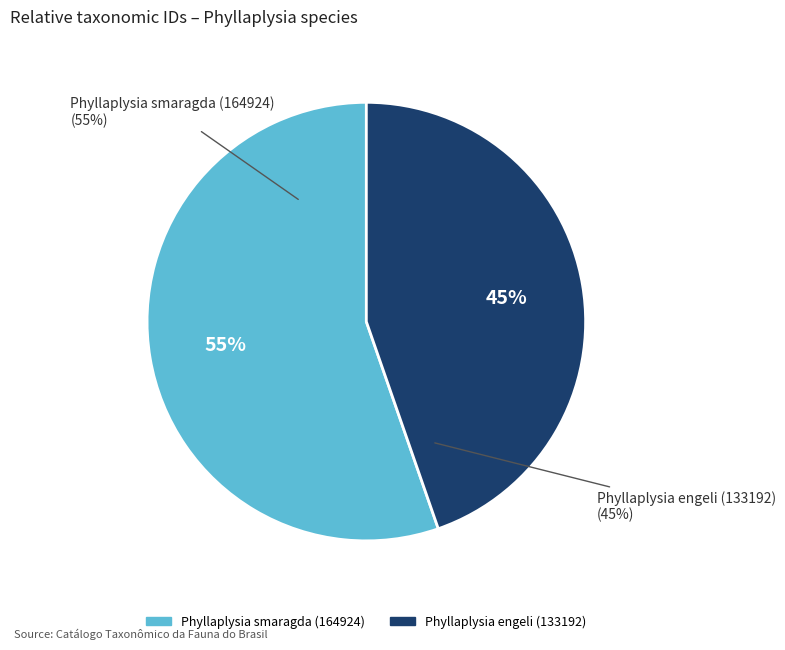

To the nearest percent, what portion does Phyllaplysia engeli (133192) represent?

45%